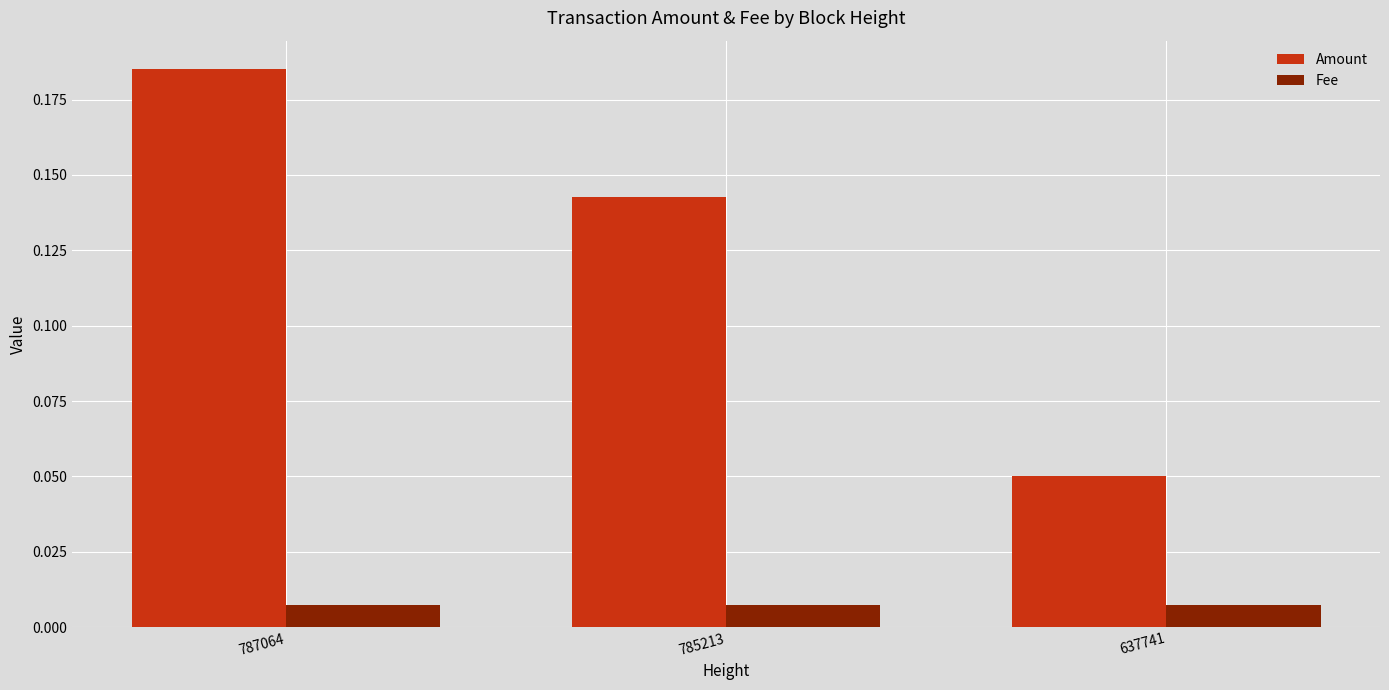

At which category is the sum across all series the highest?

787064